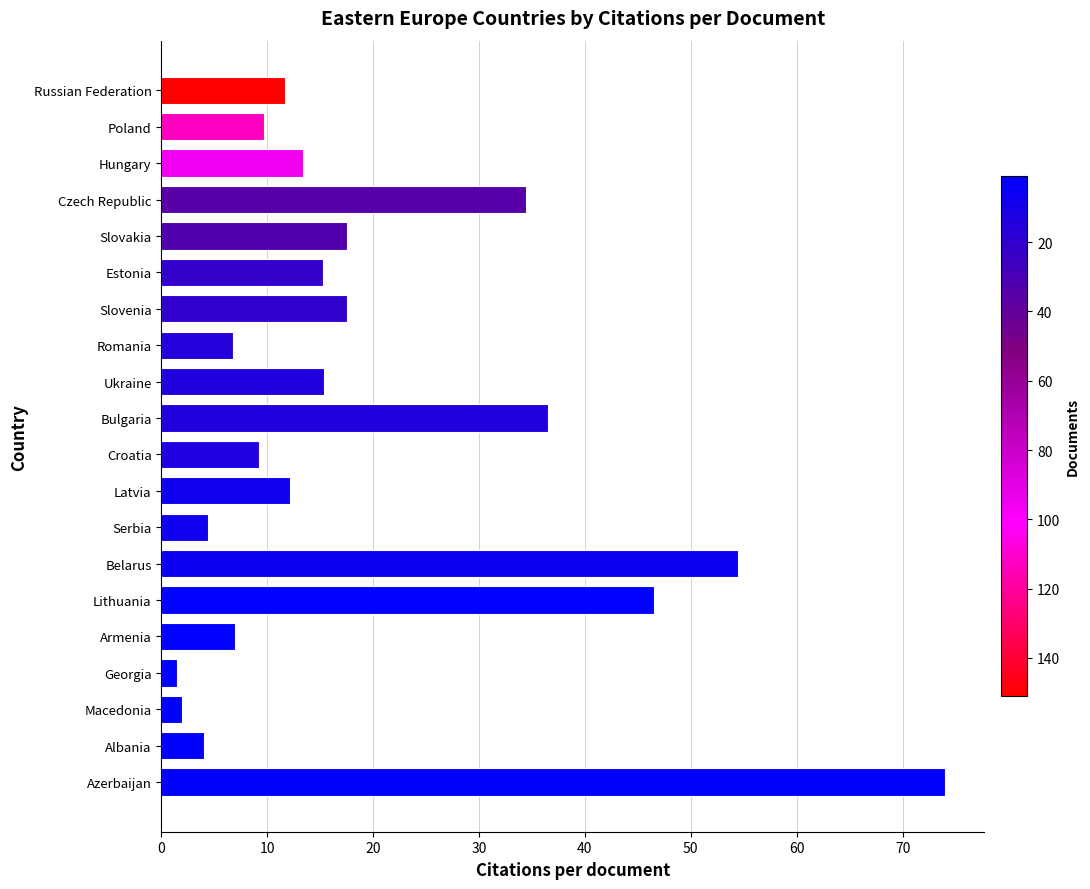

What is the label of the 16th bar from the bottom?

Slovakia